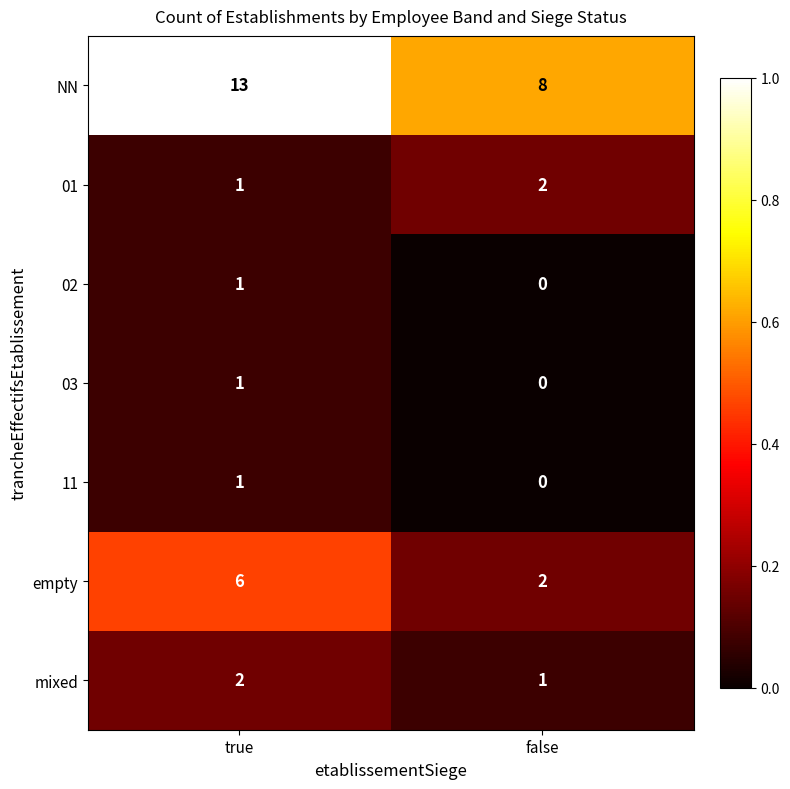

Which series has the largest total across all categories?

NN